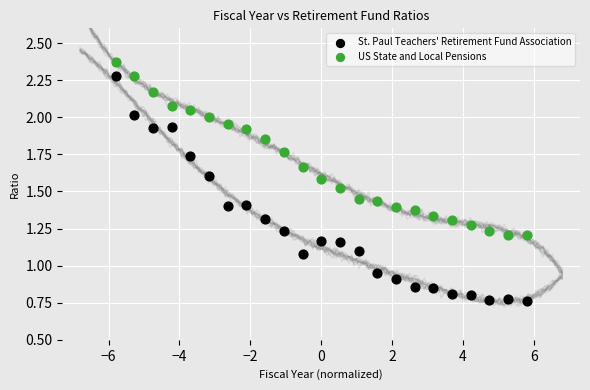

Across all data points, what is the range of X values (max minus min)?

11.6